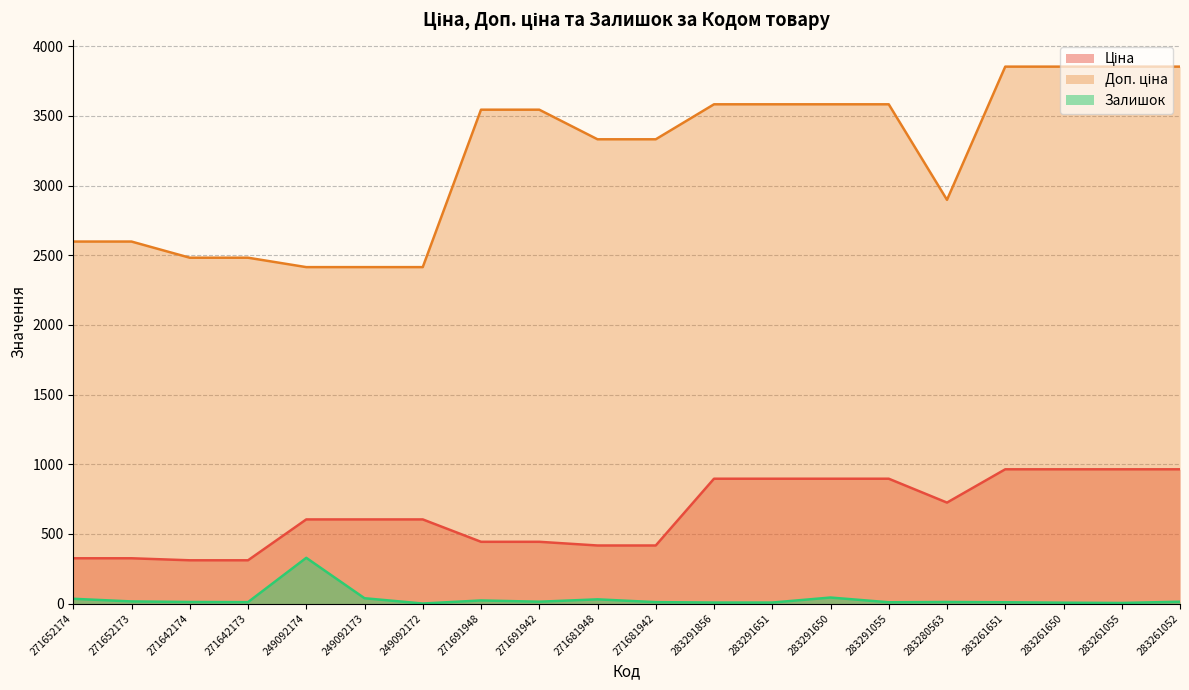

What are all the series names shown in the legend?

Ціна, Доп. ціна, Залишок